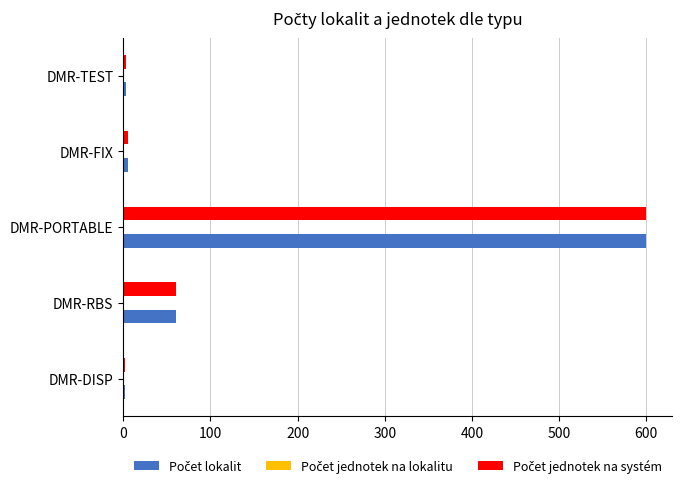

At which category does the chart reach its peak across all series?

DMR-PORTABLE